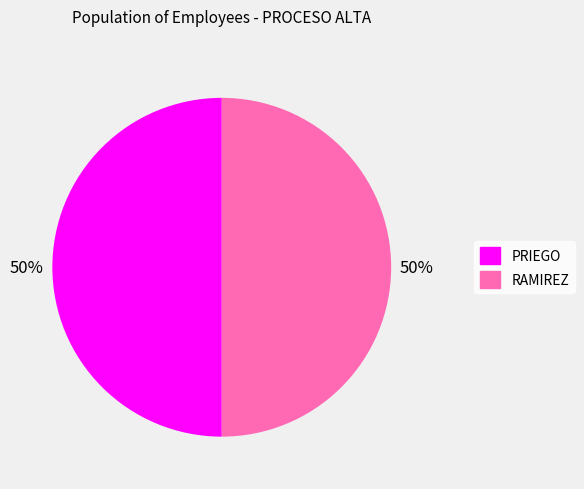

Count the number of slices in the pie.

2